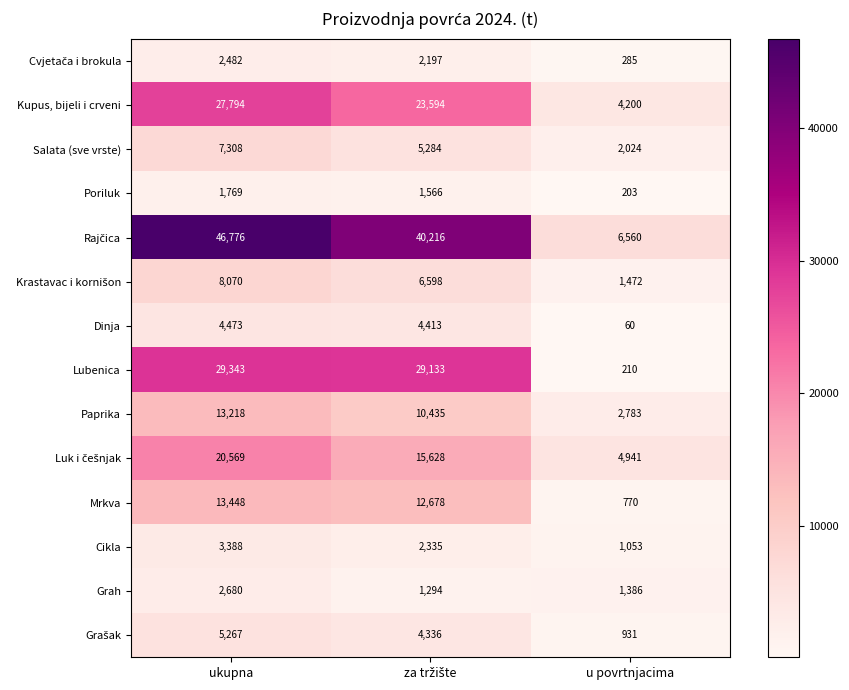

Which category has the lowest value across all series?

u povrtnjacima